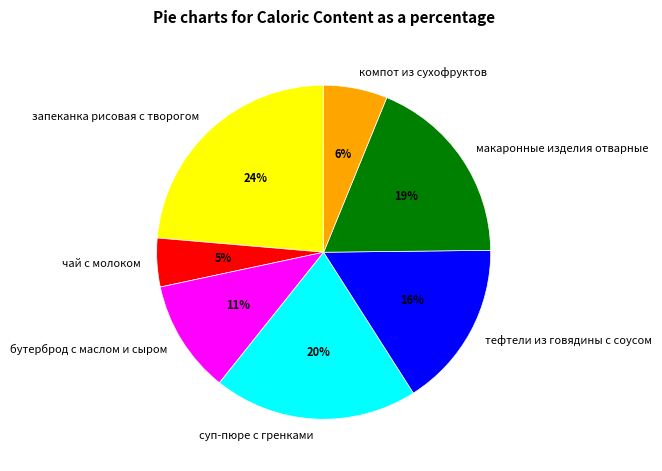

To the nearest percent, what is the difference between the макаронные изделия отварные and суп-пюре с гренками slice percentages?

1%